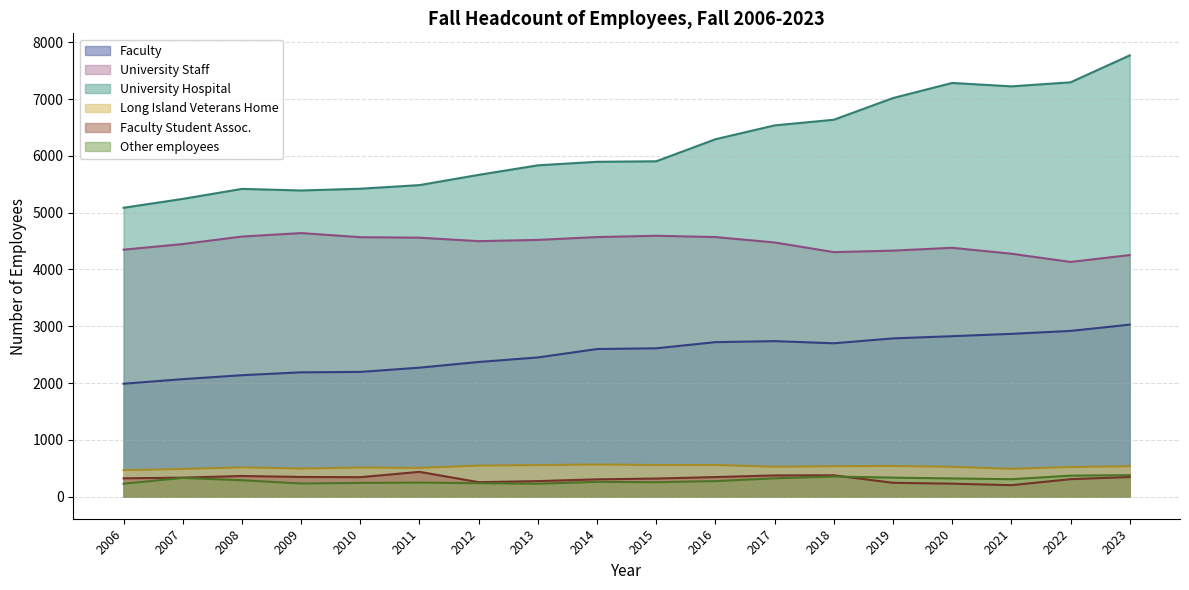

What is the total value across all series at 2017?

14972